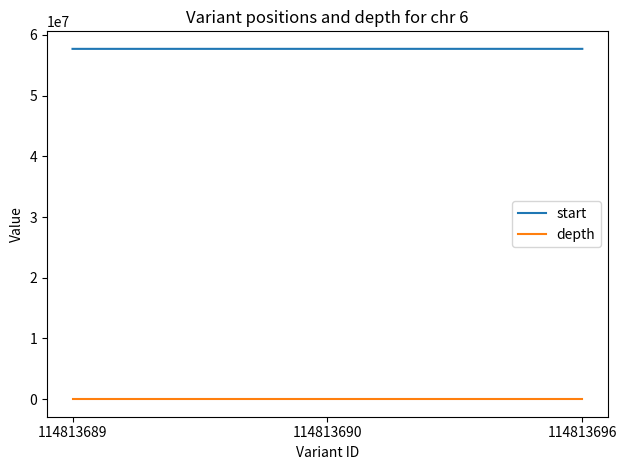

What is the total value across all series at 114813689?

57708796